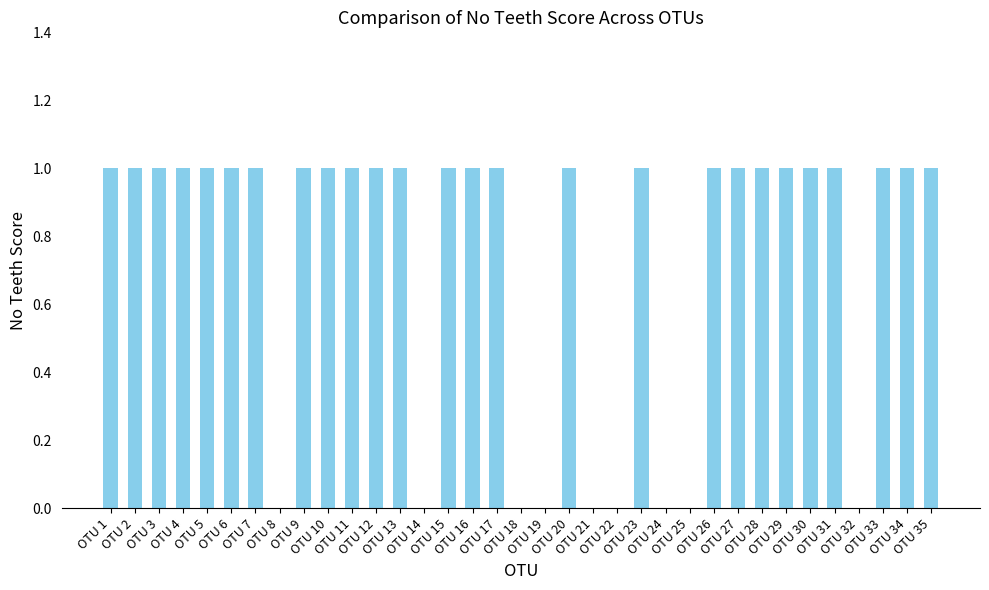

How many series are shown in this chart?

1